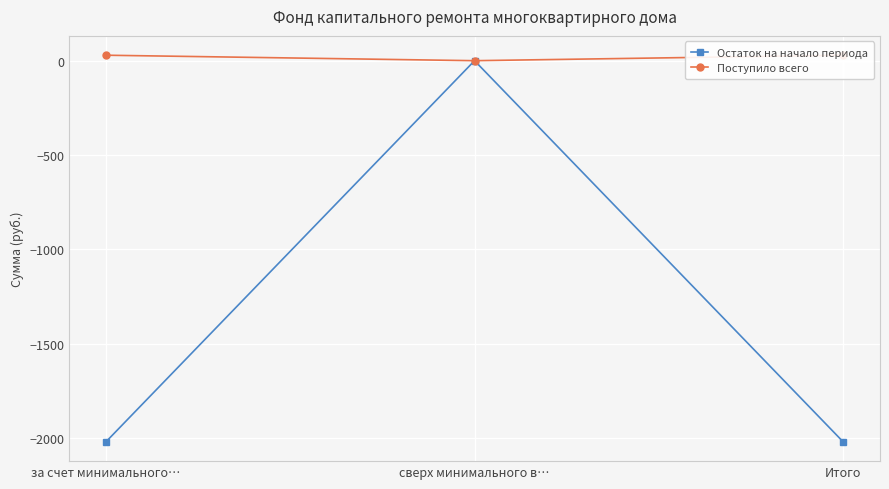

Which series has the largest range (max minus min)?

Остаток на начало периода